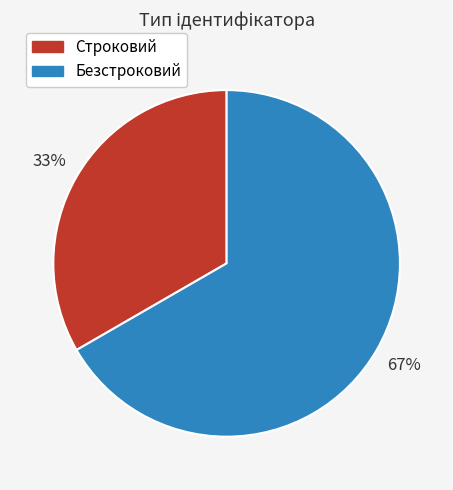

Does Безстроковий represent more than half of the total?

Yes